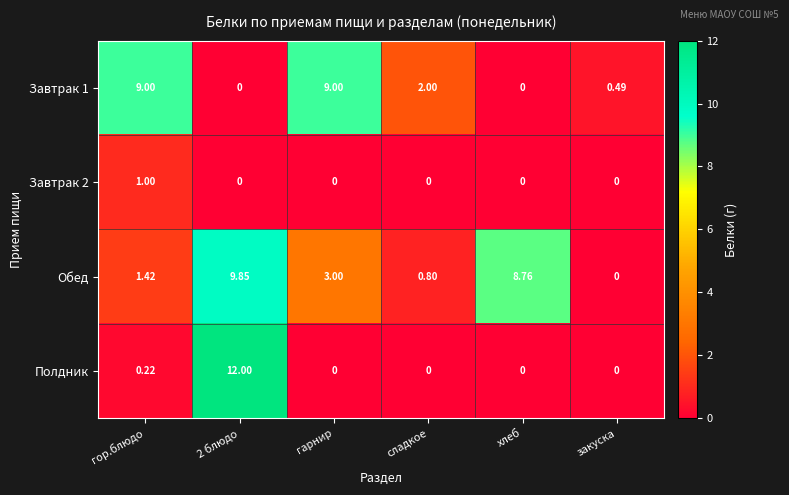

What is the total value across all series at гор.блюдо?

11.6